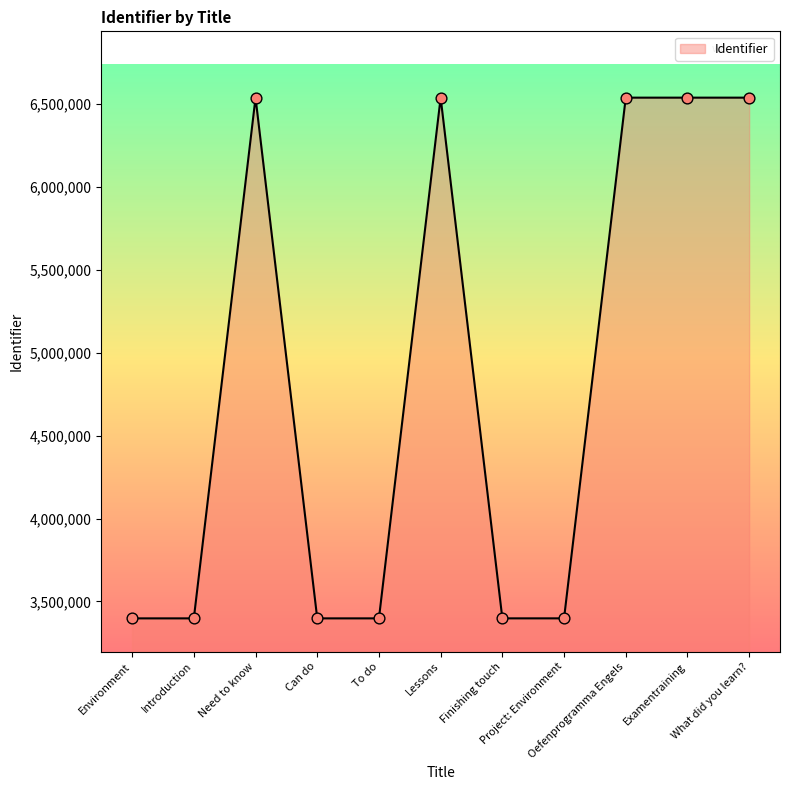

What is the smallest value displayed?

3397754